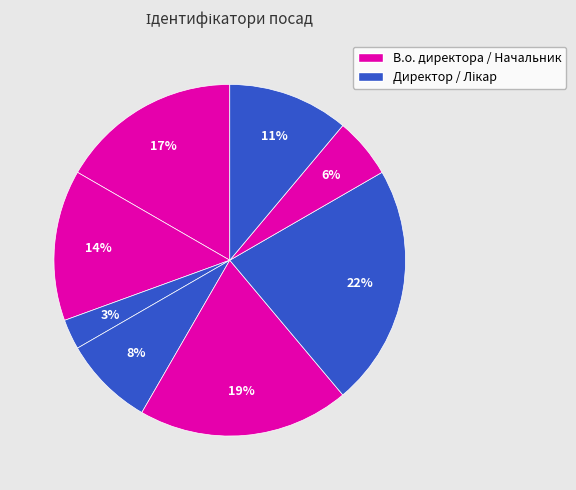

How many segments does this pie chart have?

8